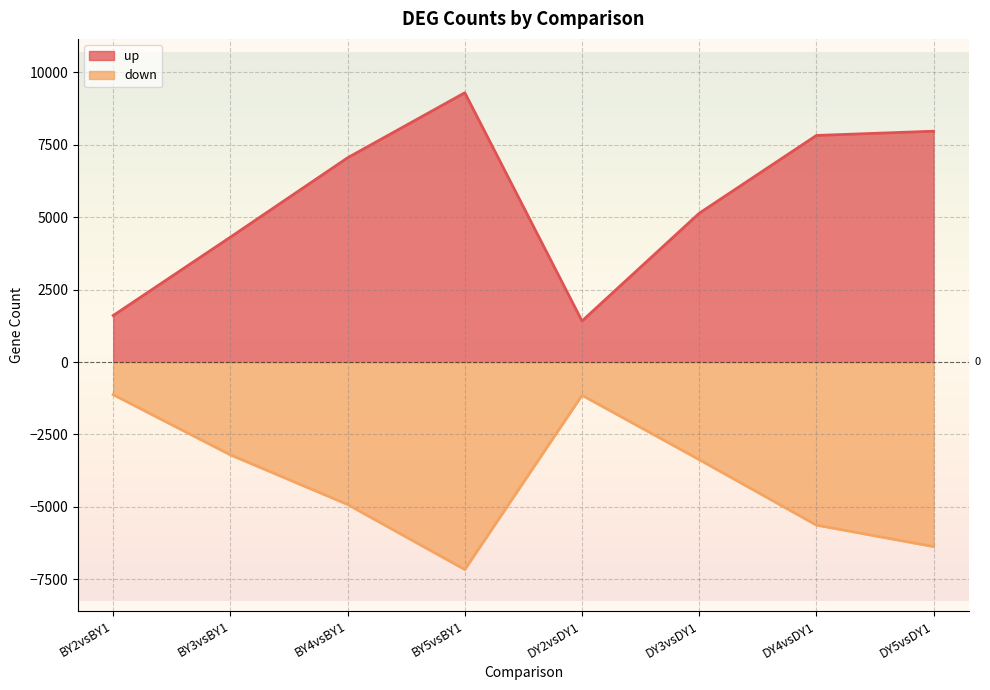

Which series has the largest total across all categories?

up